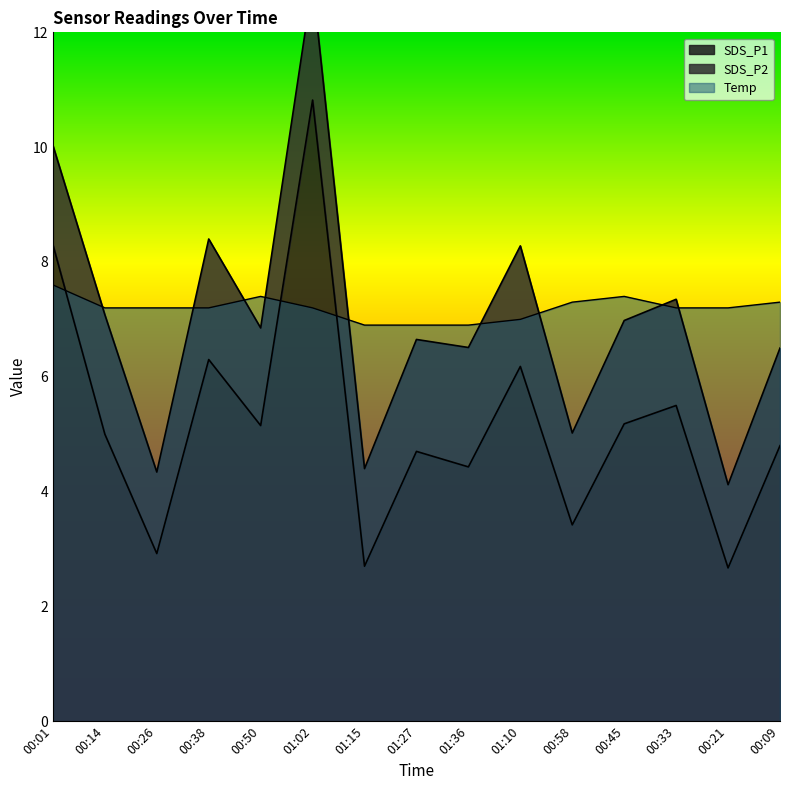

Which has a higher value, 00:50 or 01:02?

01:02